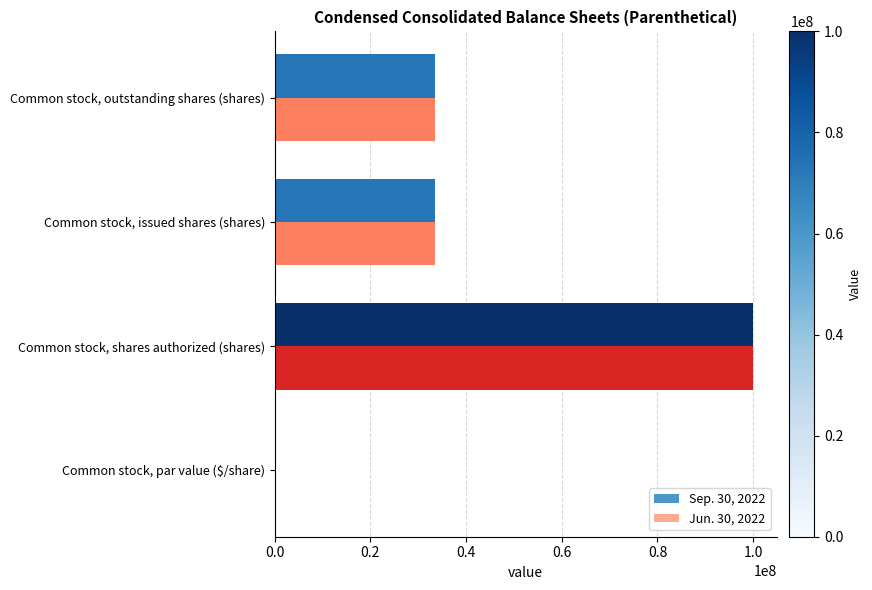

What is the average value of the Jun. 30, 2022 series?

41735355.0